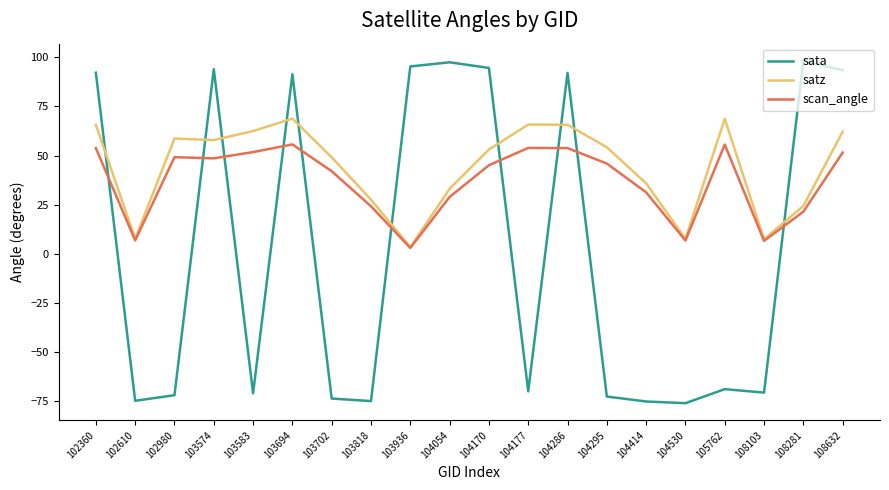

Between 104414 and 105762, which series saw the biggest shift?

satz